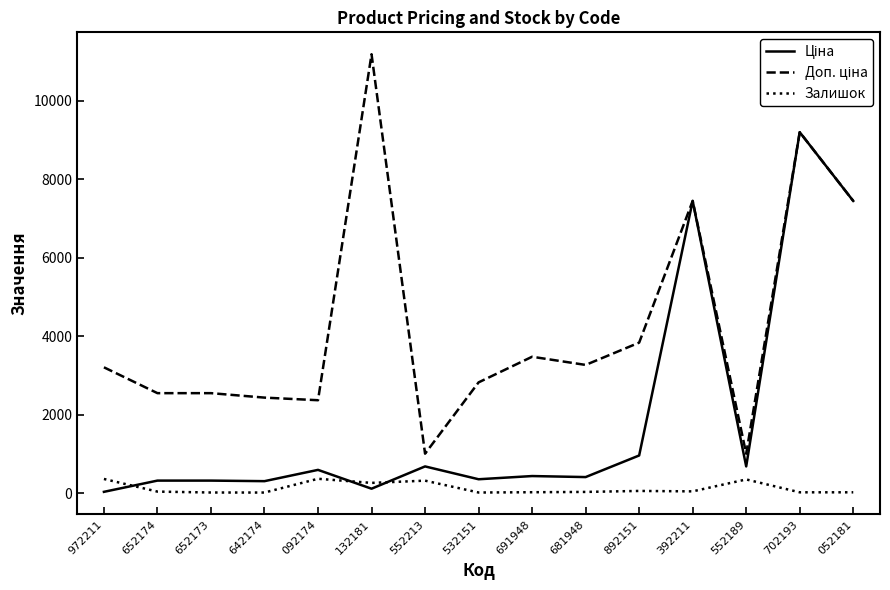

The Залишок series shows 55.0 at 892151. True or false?

True